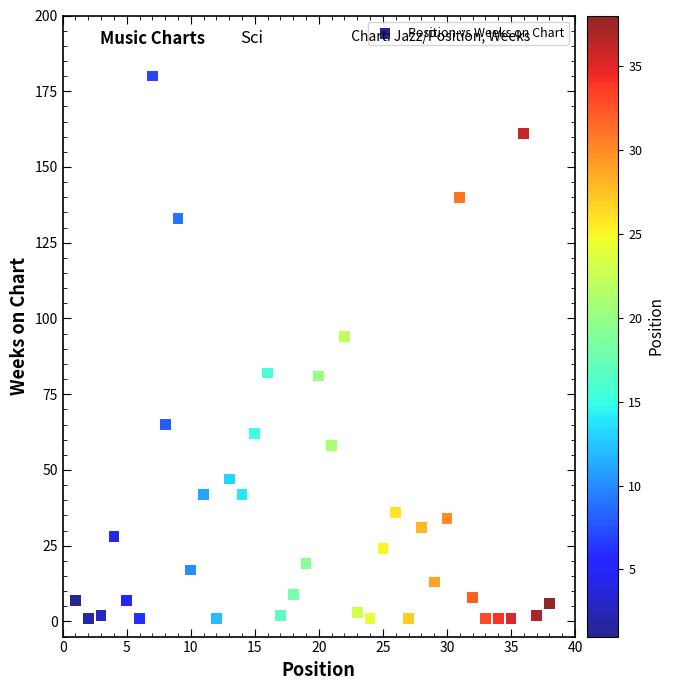

What Y value in the scatter plot is closest to 90?

94